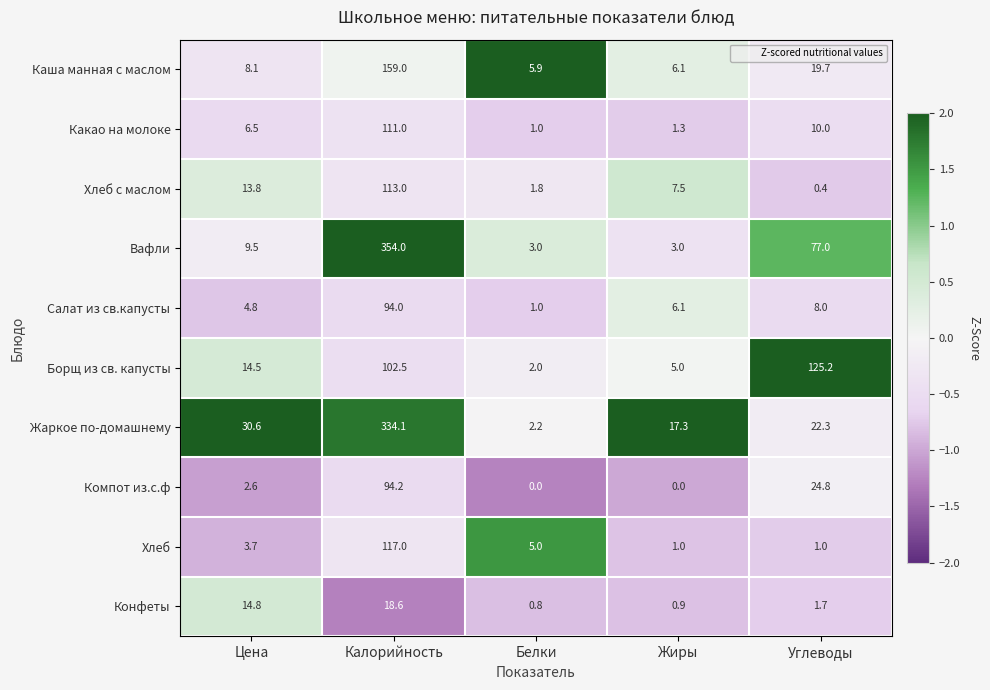

Which category has the highest value across all series?

Калорийность